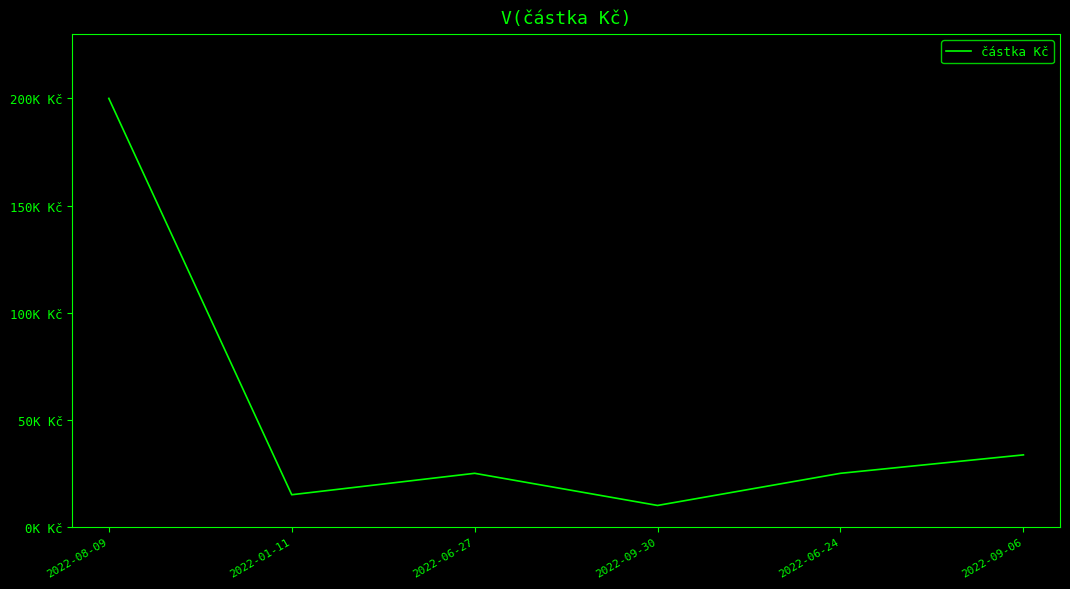

Is this an area chart (filled region under the line)?

No